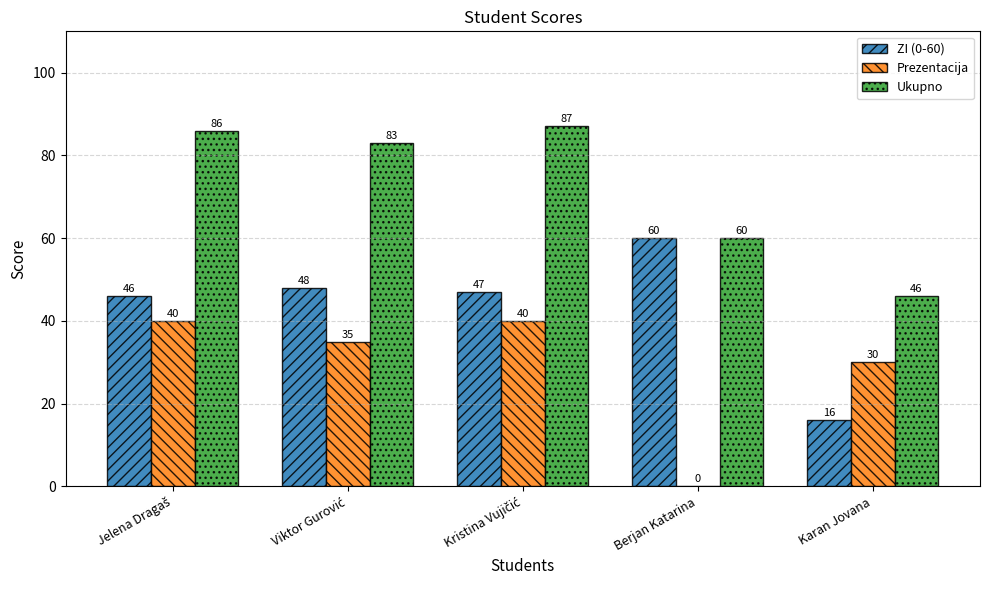

Where is Prezentacija nearest to the value 20?

Karan Jovana